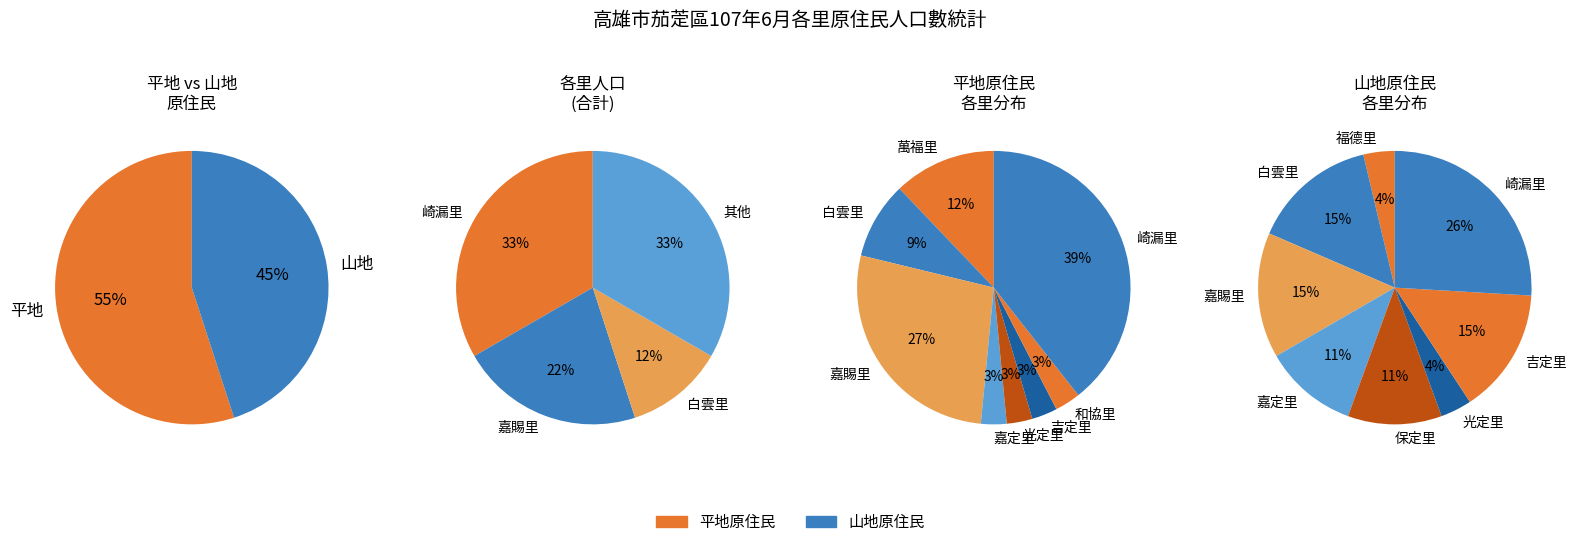

Is it true that 和協里 is 12% of the pie?

False